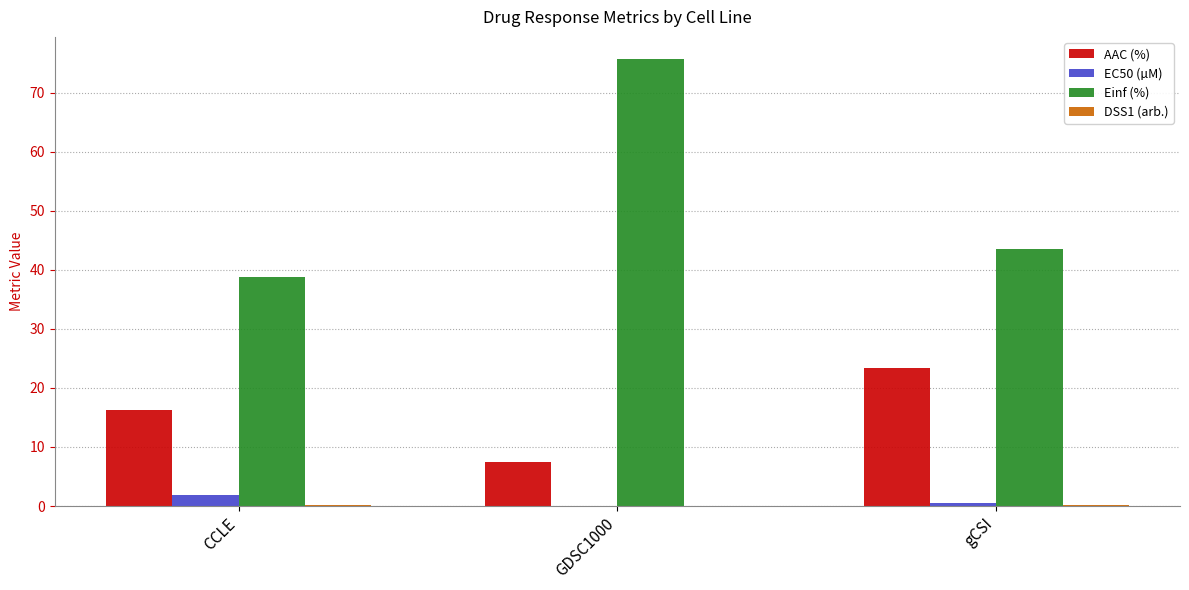

Between CCLE and GDSC1000, which series saw the biggest shift?

Einf (%)